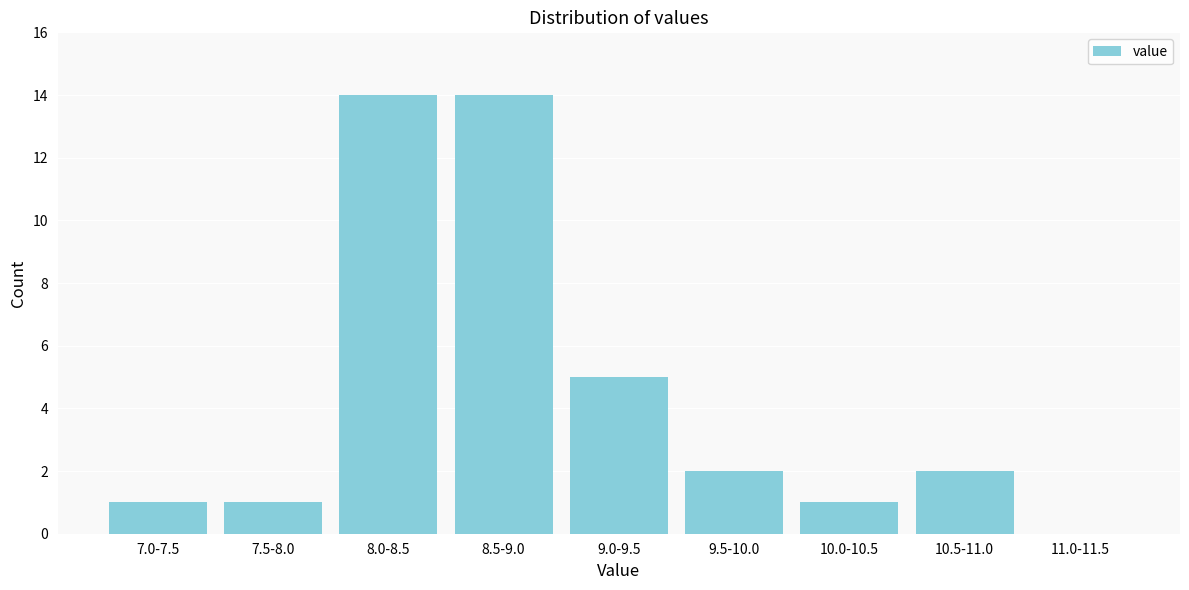

Reading left to right, transcribe all the data shown in this chart.

7.0-7.5=1	7.5-8.0=1	8.0-8.5=14	8.5-9.0=14	9.0-9.5=5	9.5-10.0=2	10.0-10.5=1	10.5-11.0=2	11.0-11.5=0